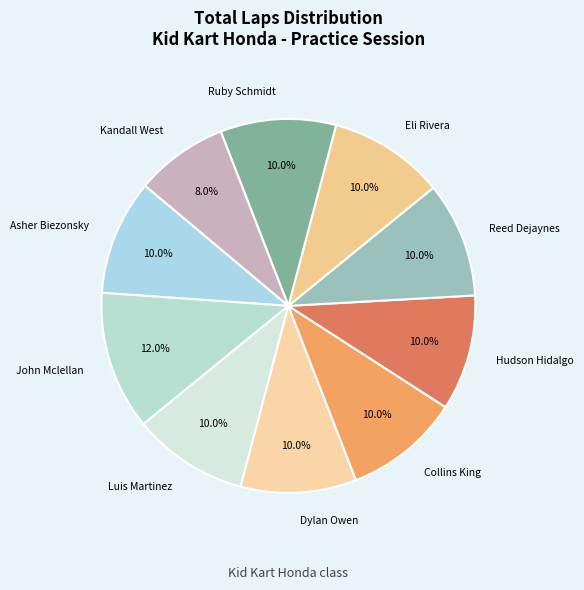

Does Asher Biezonsky represent more than half of the total?

No